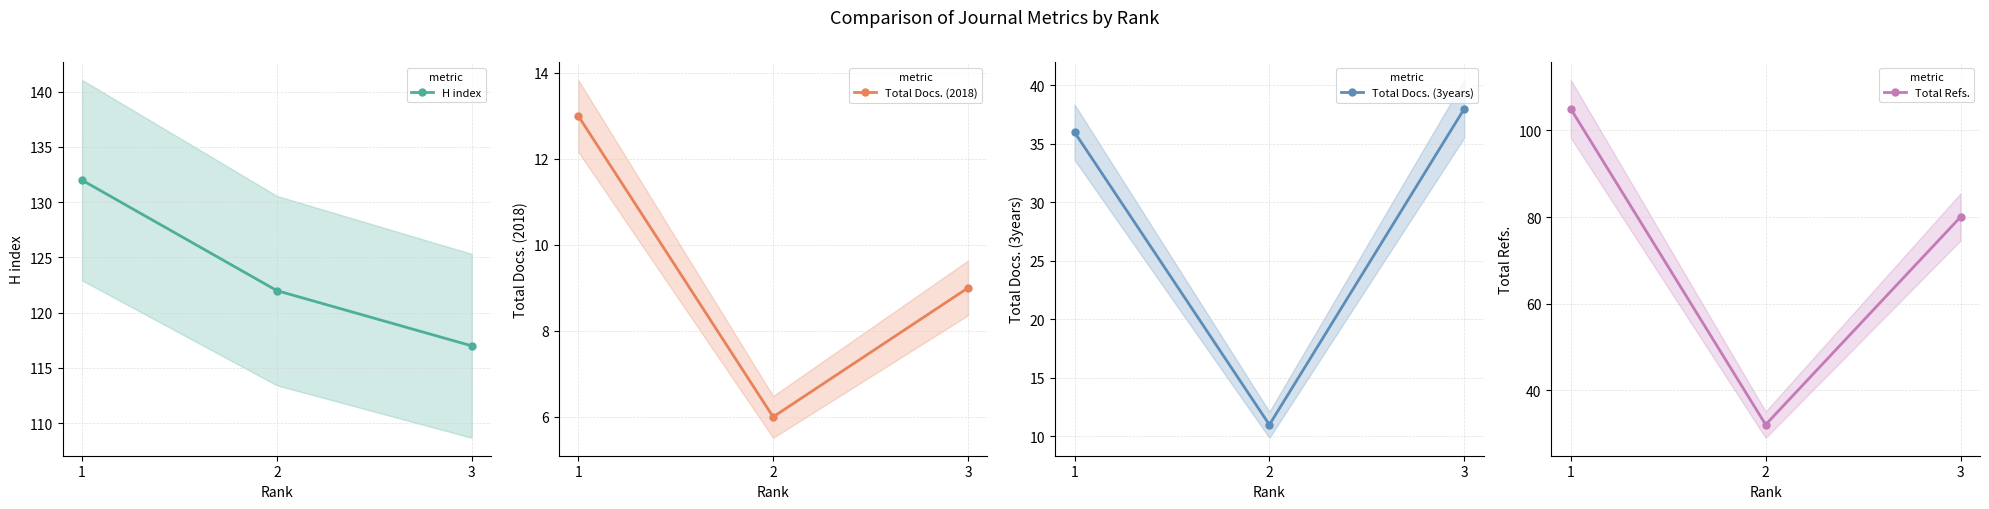

At which category does the chart reach its peak across all series?

1